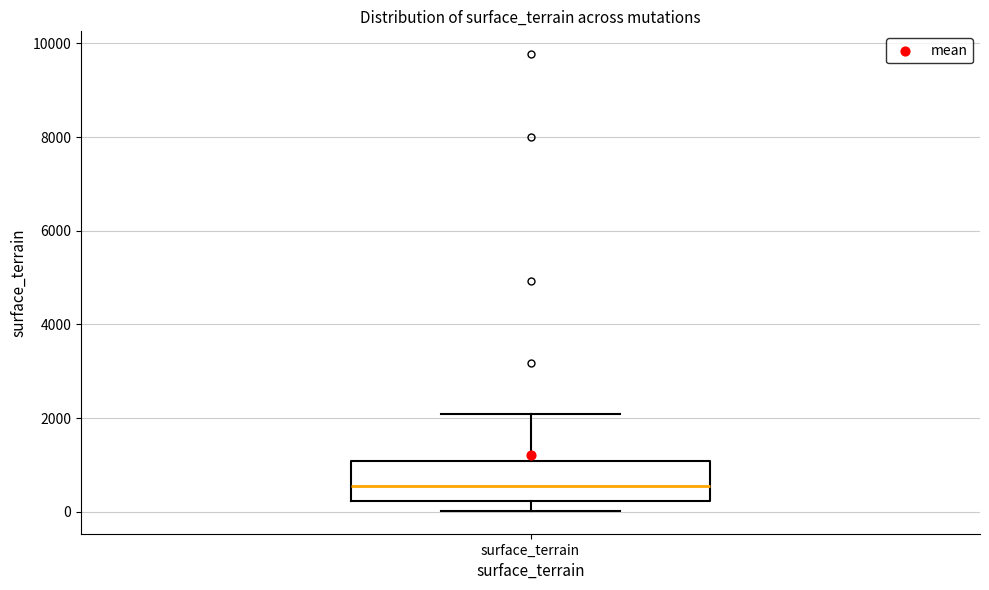

Where does the lower whisker of the box for surface_terrain end on the y-axis? The values are not printed on the chart, so give them approximately, as read against the axis.

0